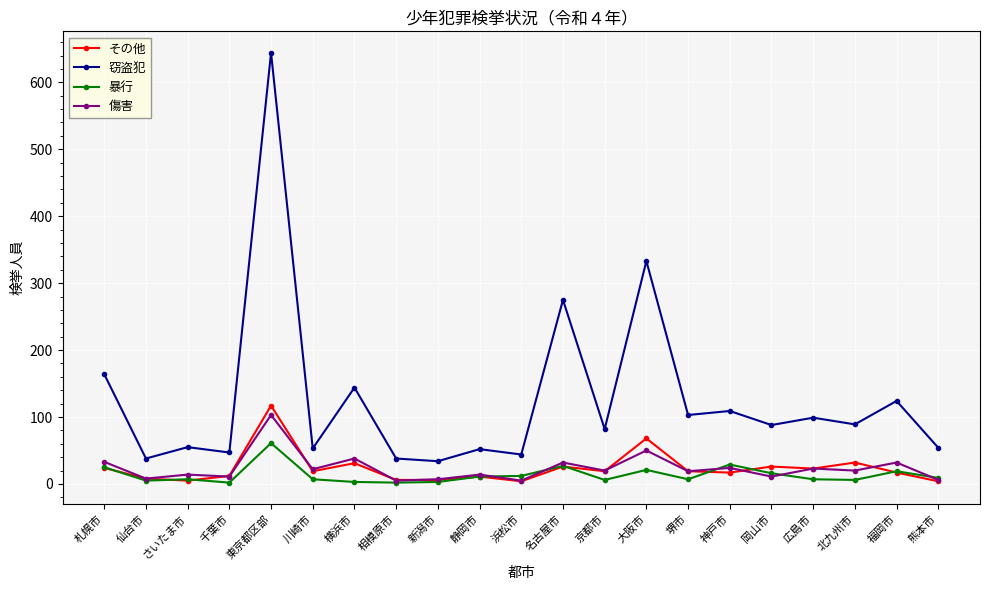

What is the approximate value of 暴行 at 福岡市?

19